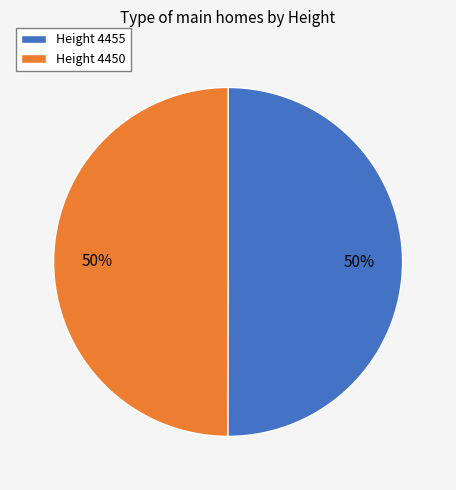

Combined, do Height 4450 and Height 4455 account for over 50%?

Yes